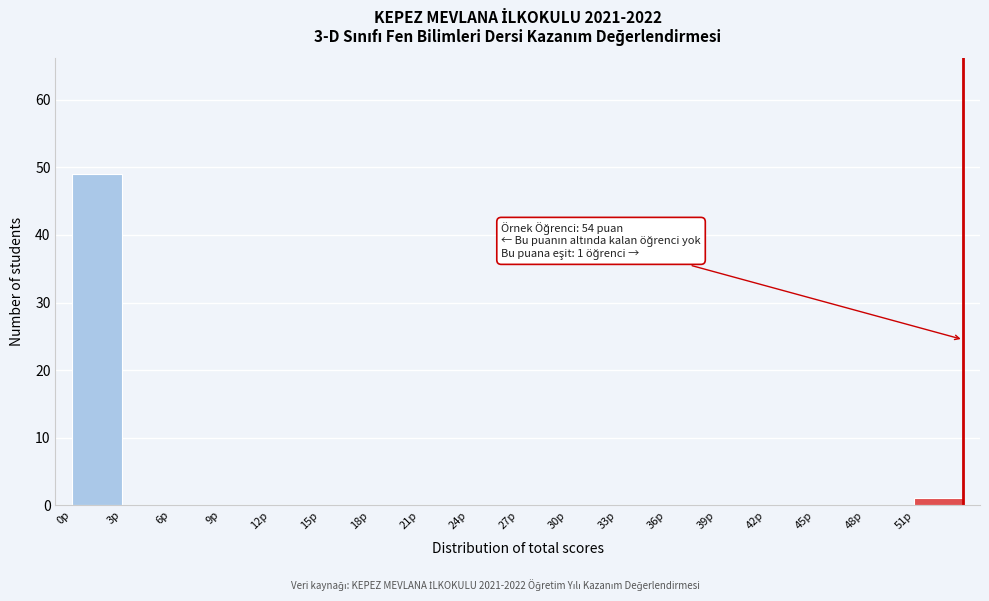

Over which range of the x-axis is the bar tallest?

0 to 3